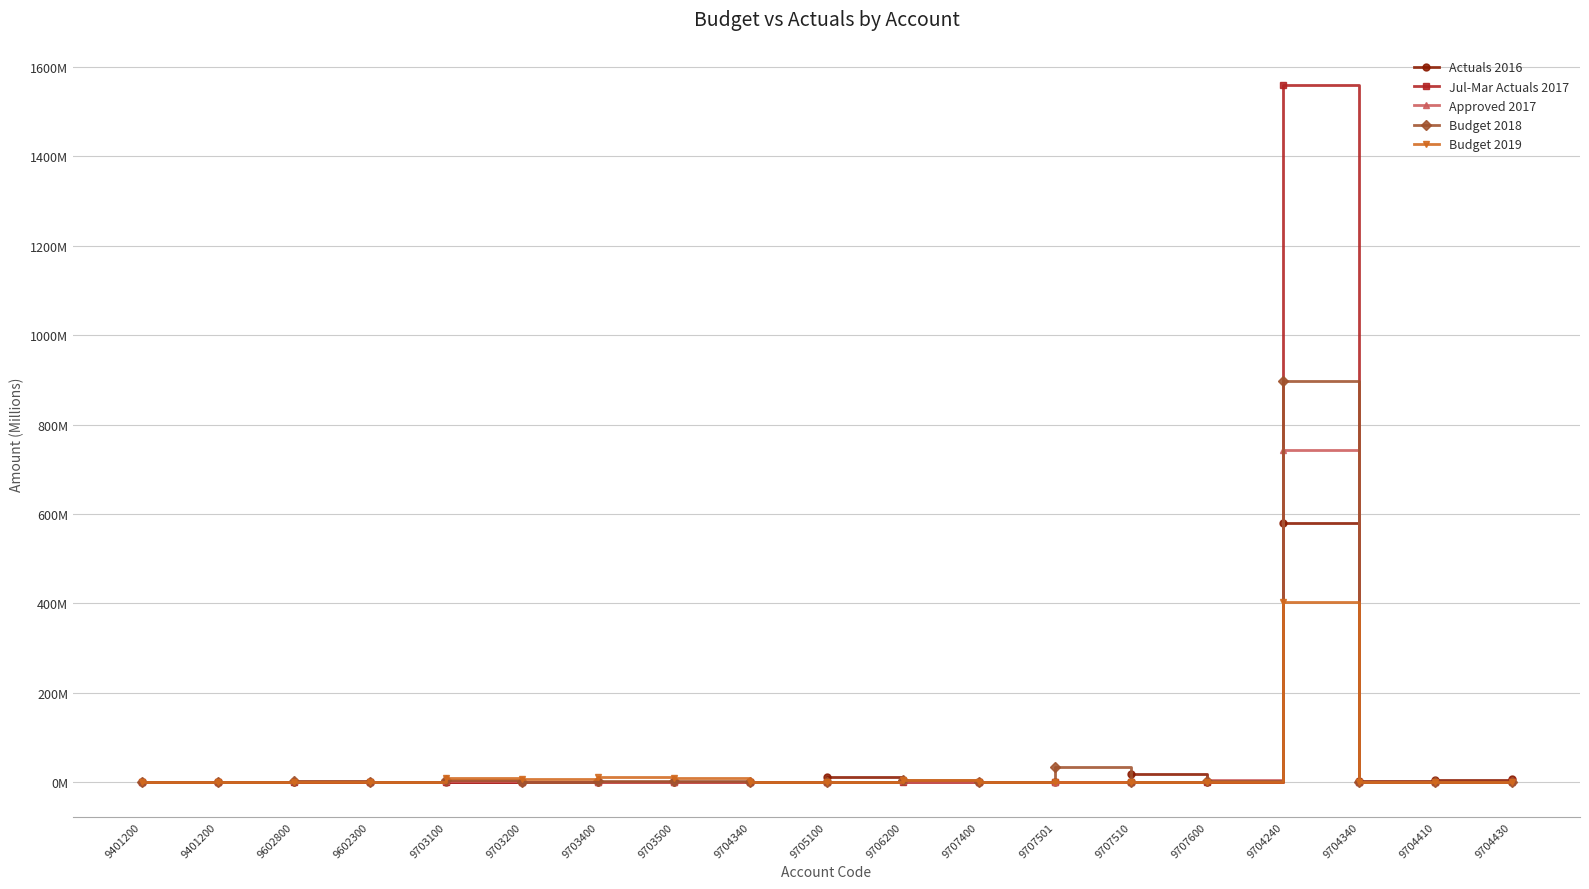

Which series changed the most between 9704340 and 9704430?

Actuals 2016